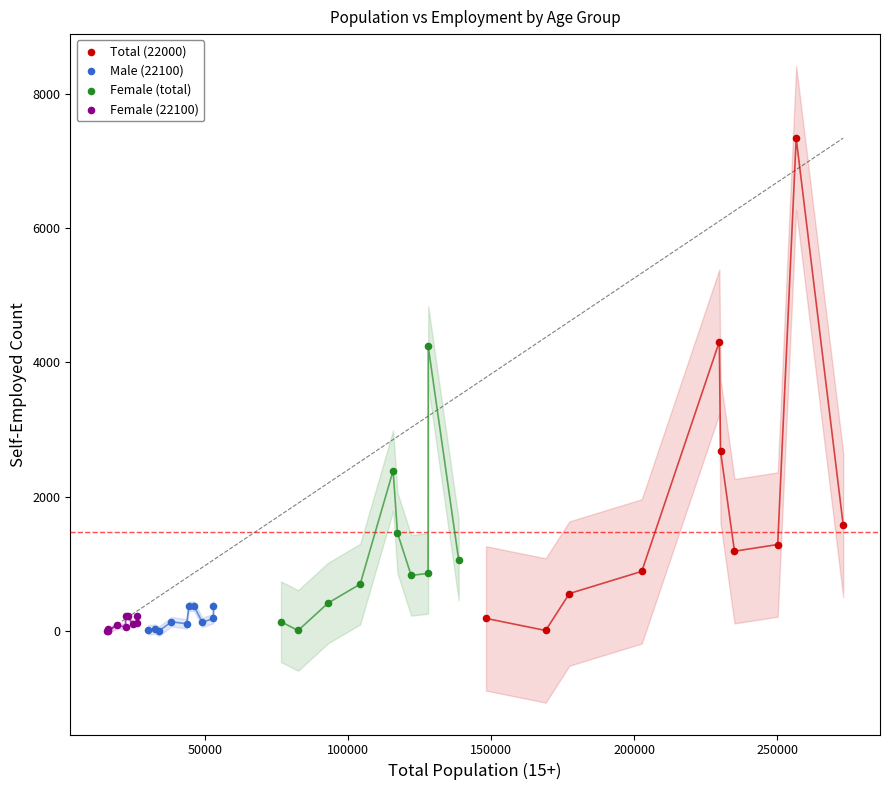

Which series has the largest Y range (max minus min)?

Total (22000)